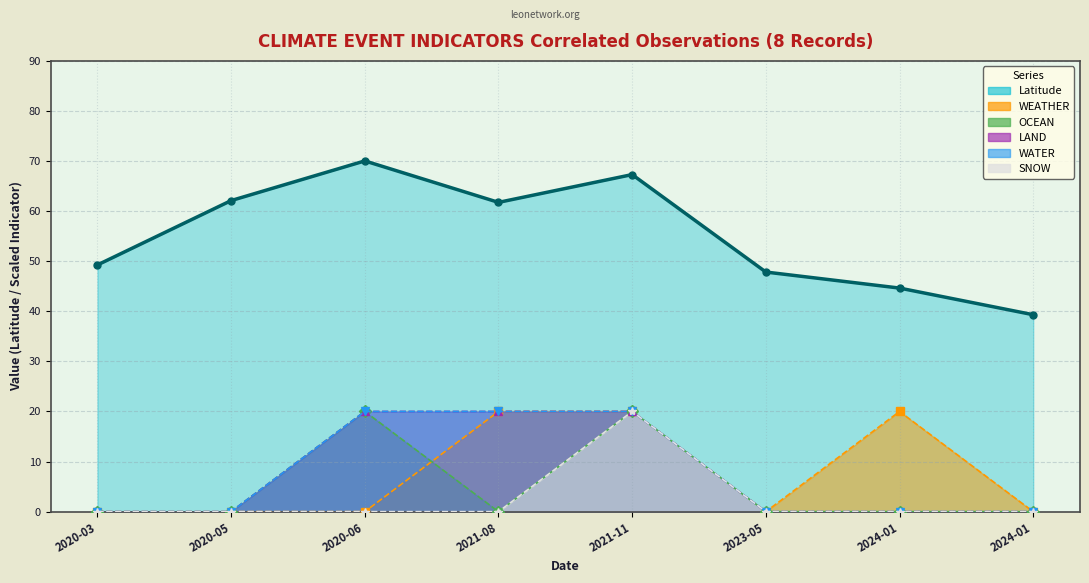

Rank the categories by WATER value from highest to lowest.

2020-06, 2021-08, 2021-11, 2020-03, 2020-05, 2023-05, 2024-01, 2024-01